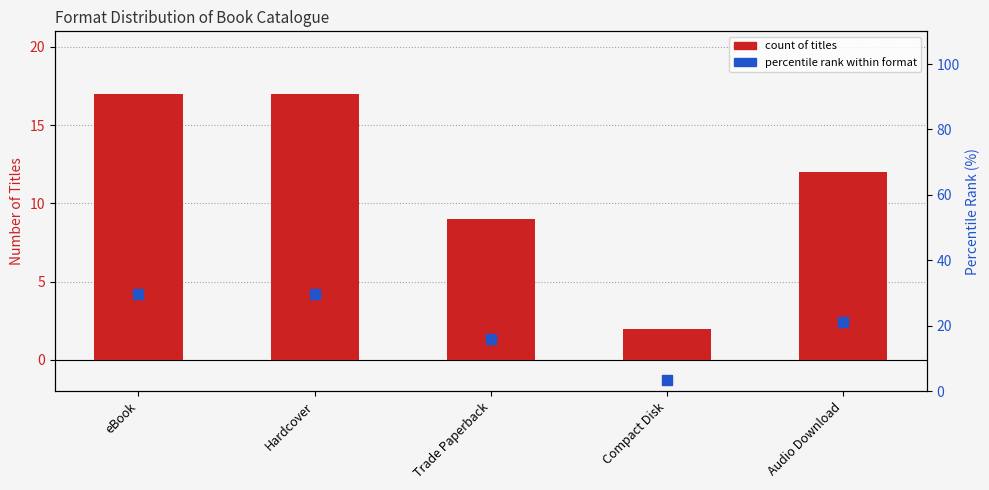

Which series reaches the maximum Y coordinate?

Percentile rank within format